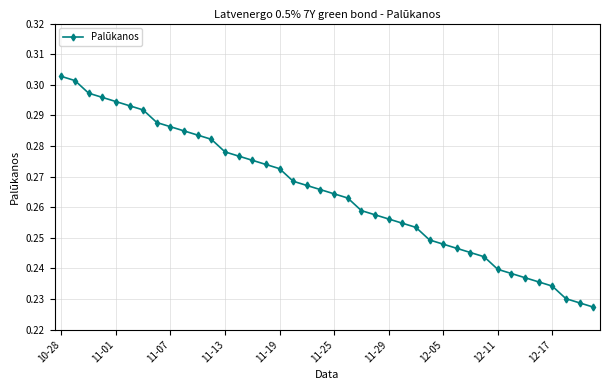

How many lines are shown in the chart?

1